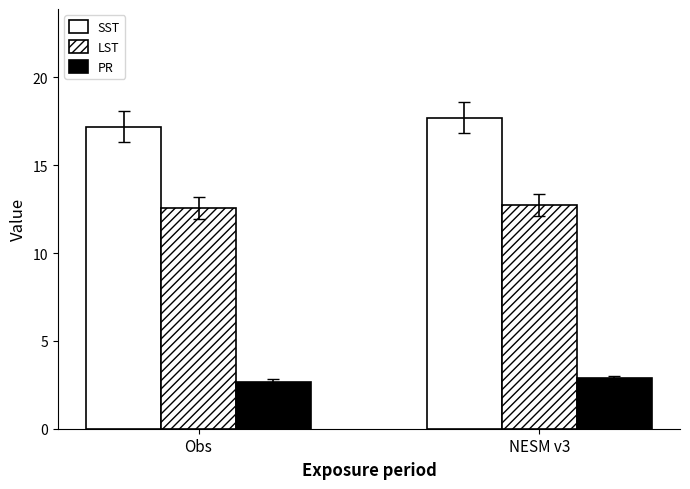

What is the difference between the maximum and minimum values in the LST series?

0.1